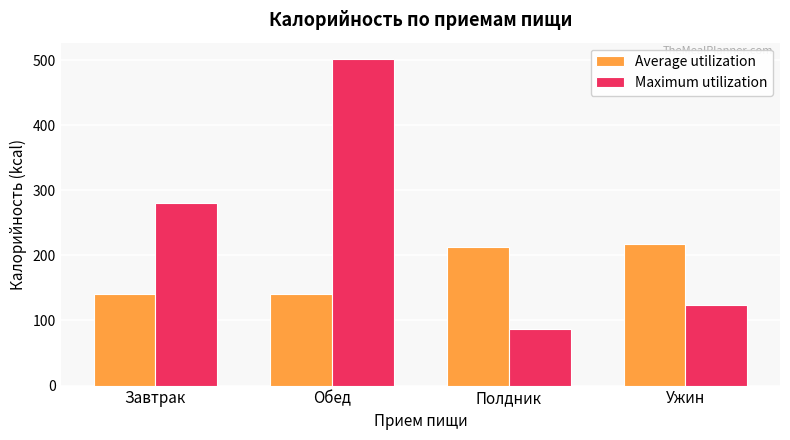

What is the label of the 3rd bar from the left?

Полдник